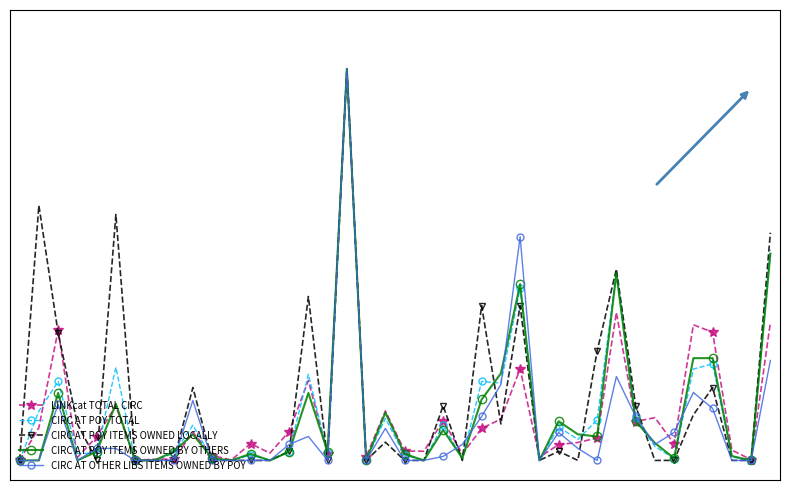

What are all the series names shown in the legend?

LINKcat TOTAL CIRC, CIRC AT POY TOTAL, CIRC AT POY ITEMS OWNED LOCALLY, CIRC AT POY ITEMS OWNED BY OTHERS, CIRC AT OTHER LIBS ITEMS OWNED BY POY